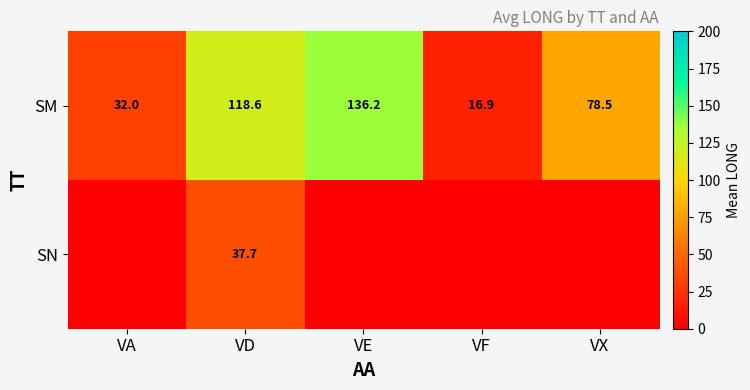

At which category is the sum across all series the highest?

VD